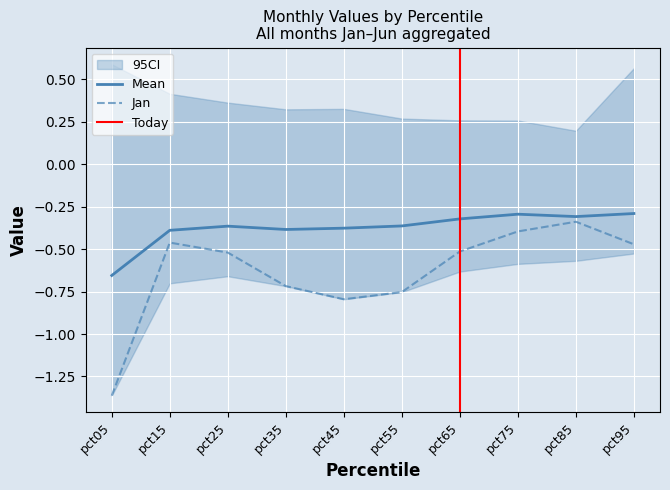

What is the minimum value shown in the chart?

-1.4